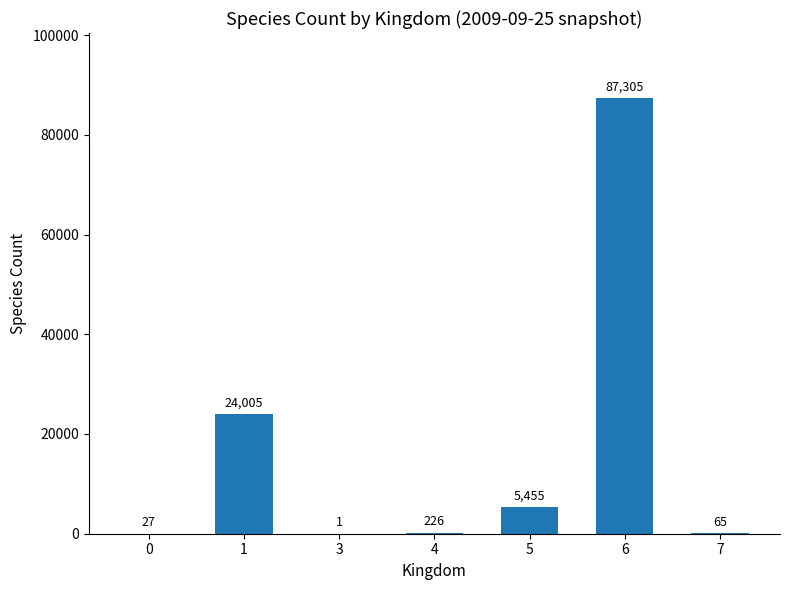

How many series are shown in this chart?

1